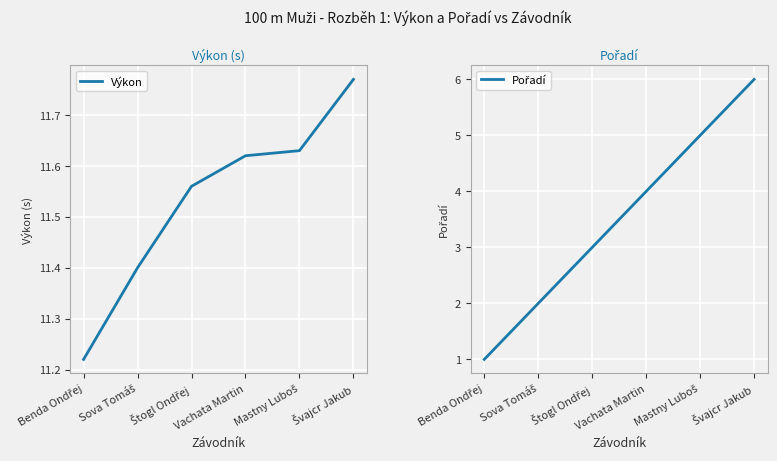

The value of Pořadí at Vachata Martin is 4.0. True or false?

True